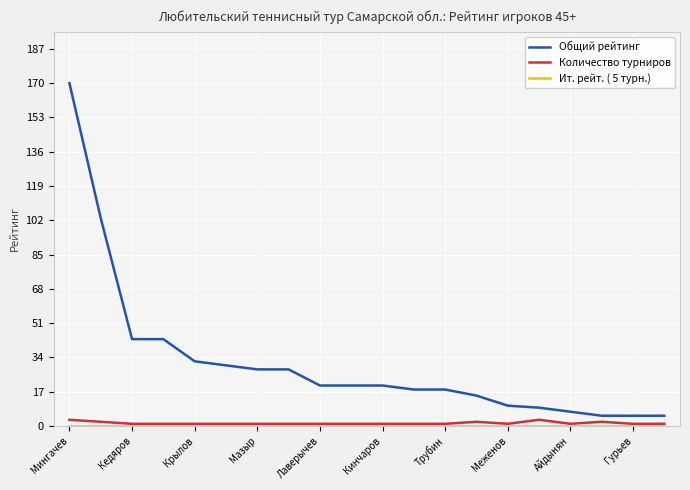

Which series has the widest spread of values?

Общий рейтинг